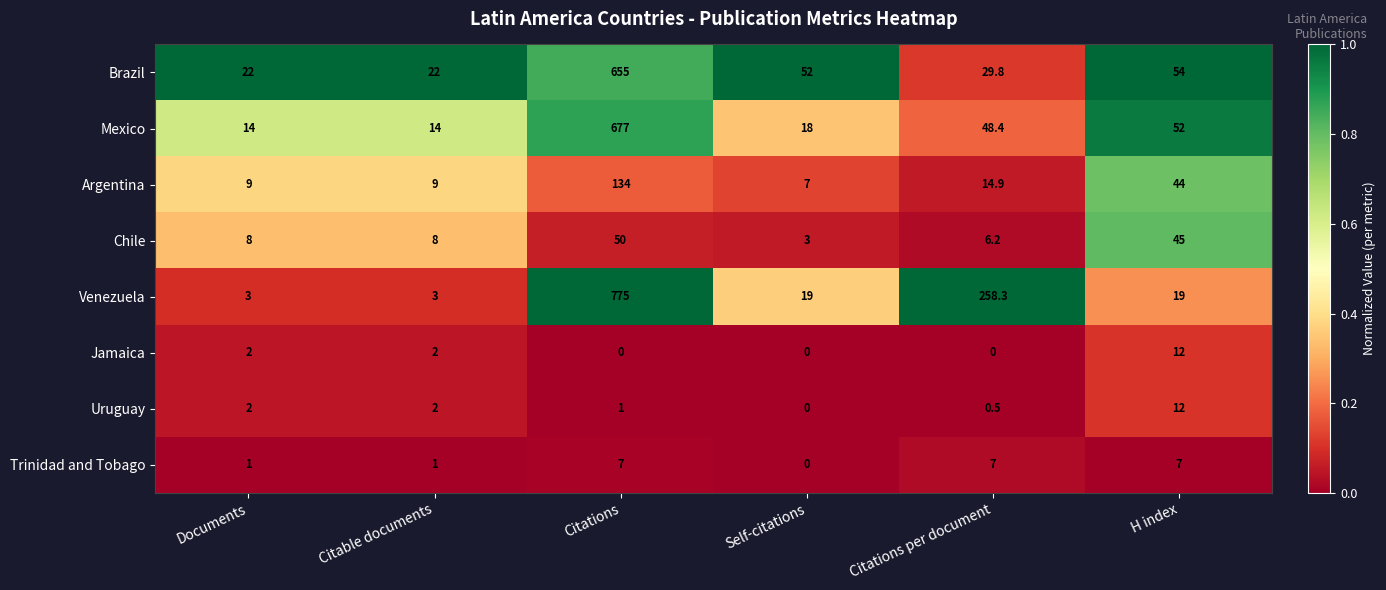

Is it true that Brazil equals 22.0 at Documents?

True